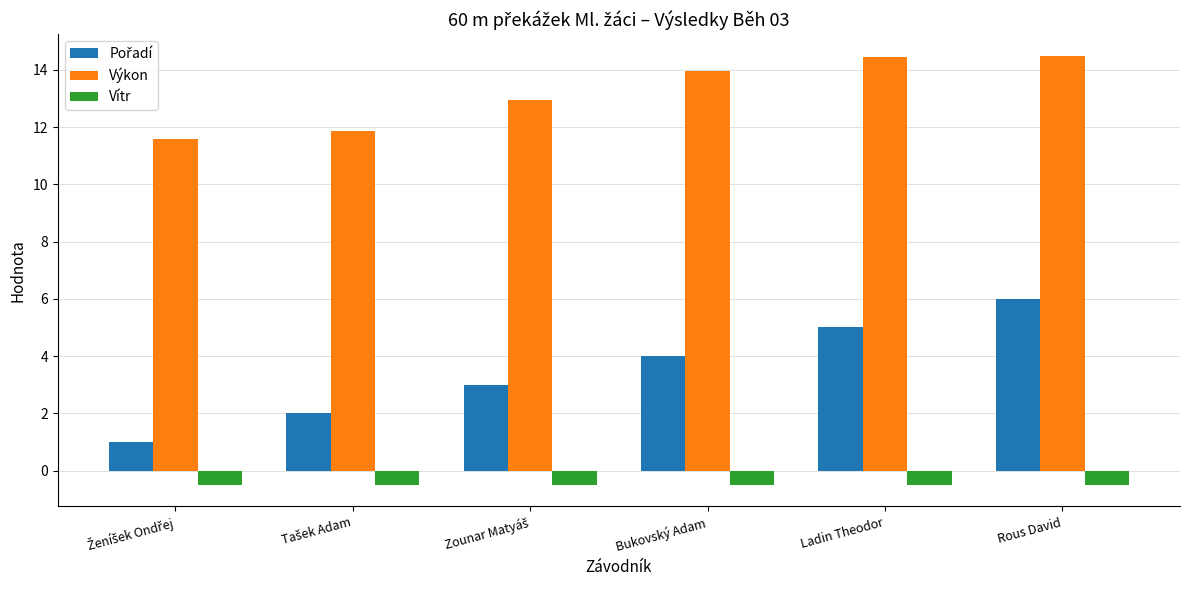

What position from the left is Rous David?

6